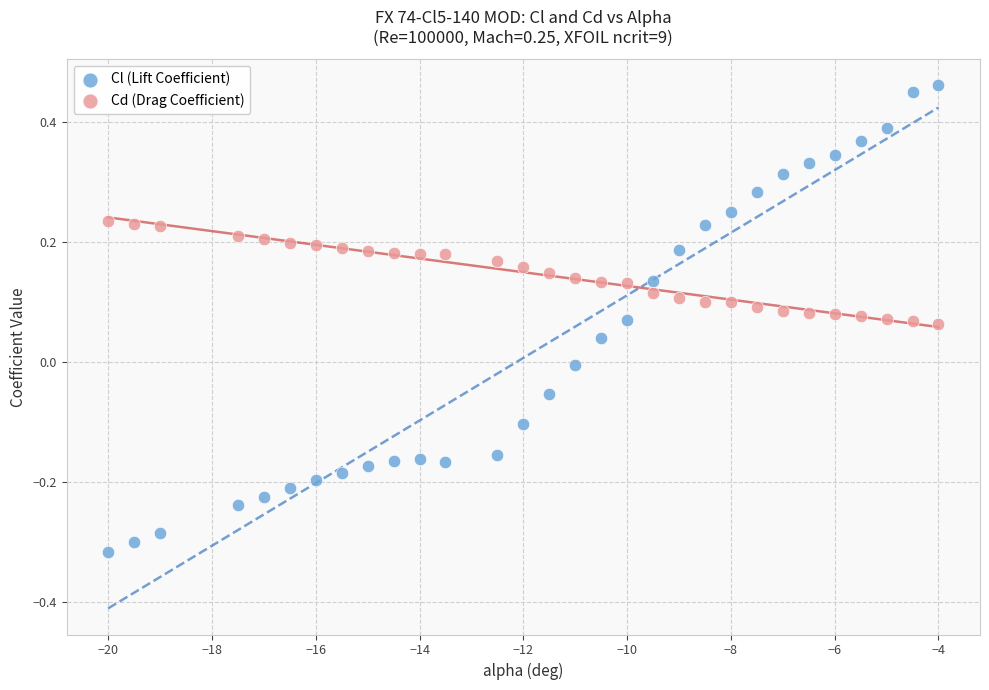

Which series has the largest Y range (max minus min)?

Cl (Lift Coefficient)